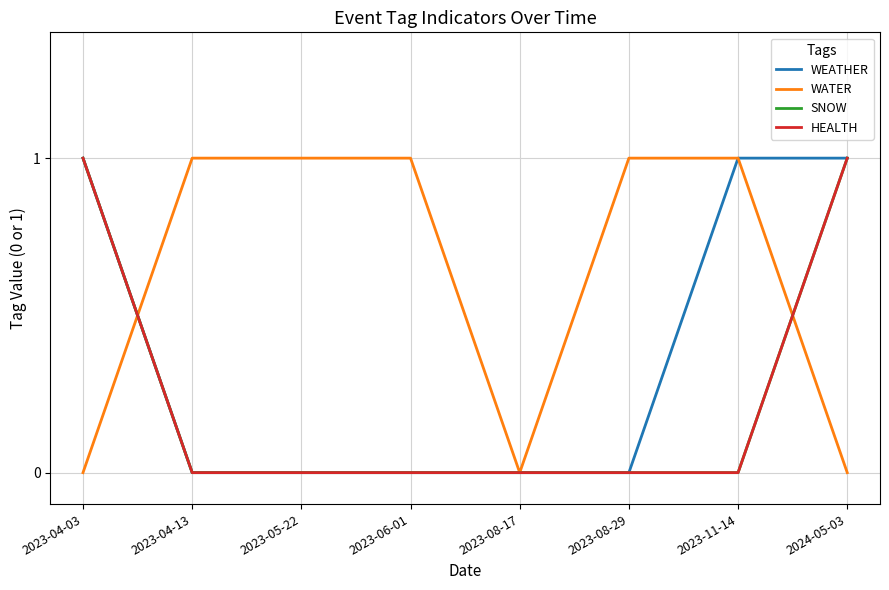

Does the chart display data point markers on the line(s)?

No